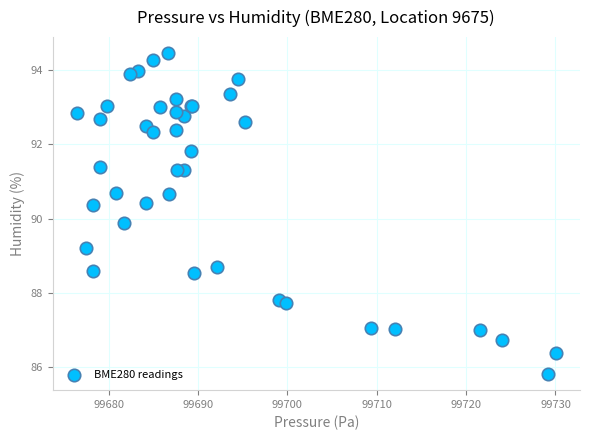

What Y value in the scatter plot is closest to 90?

89.9